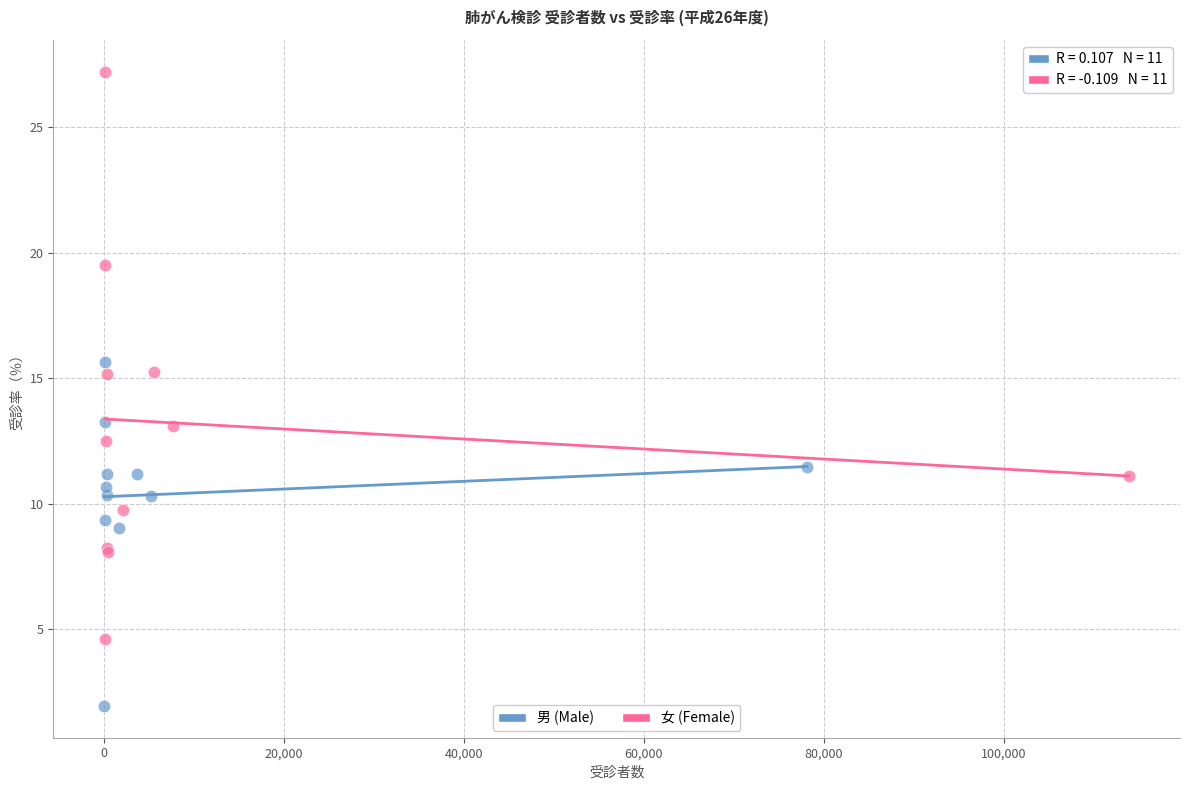

Which series has the largest Y range (max minus min)?

女 (Female)